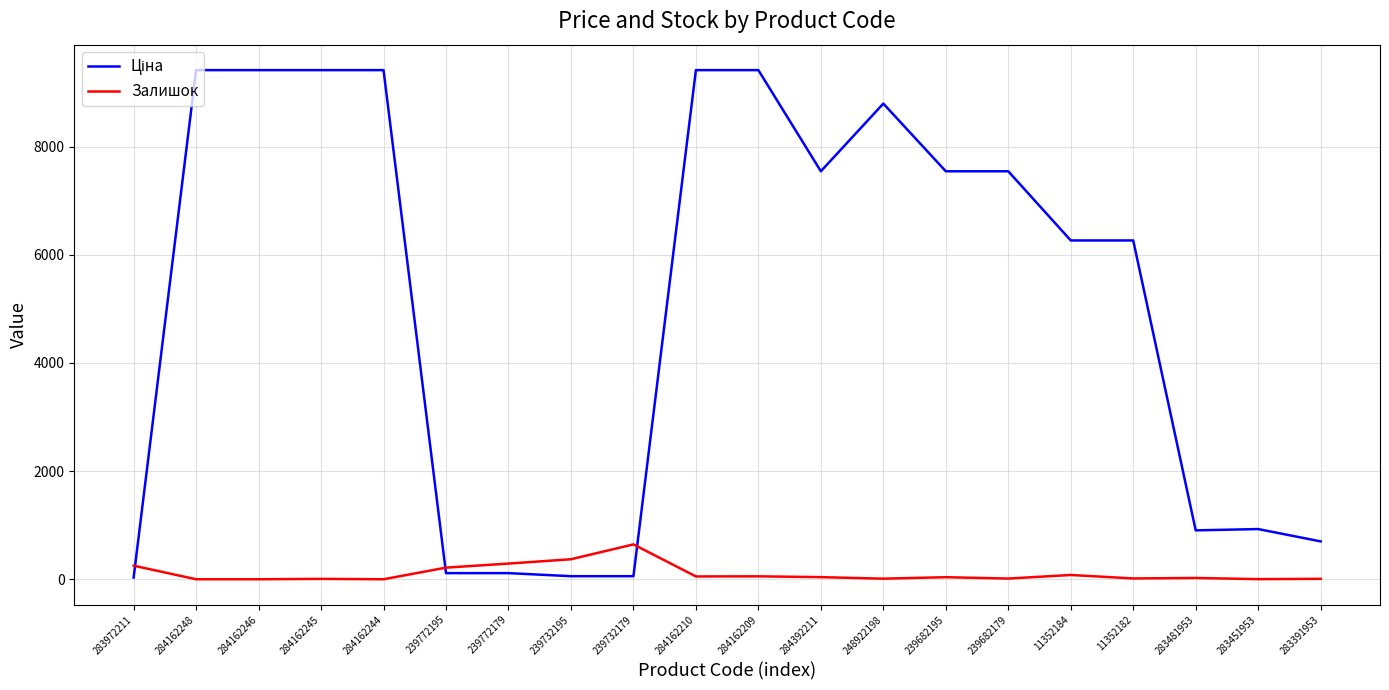

Is it true that Залишок equals 24.0 at 283481953?

True